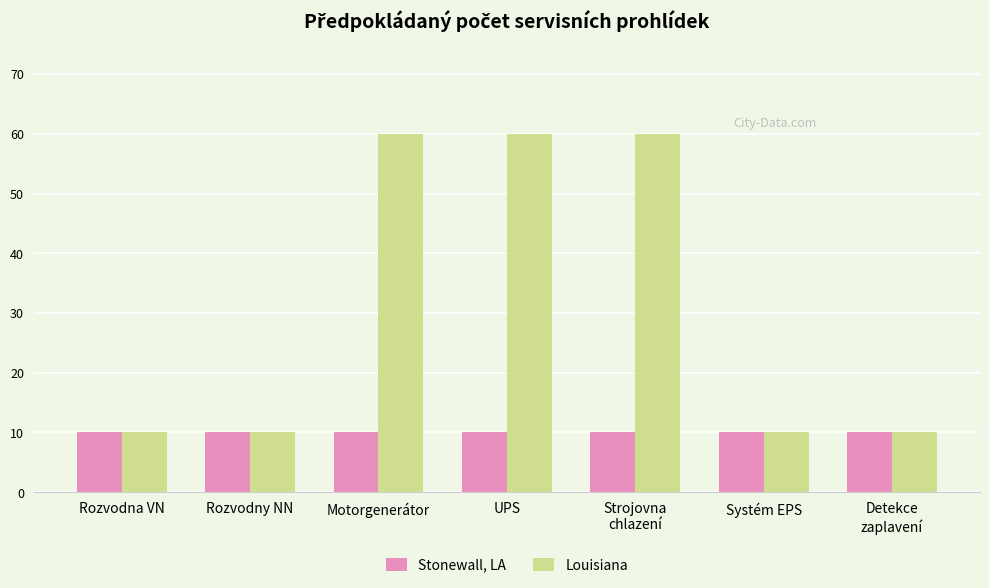

True or false: Stonewall, LA has a value of 10 at Motorgenerátor.

True